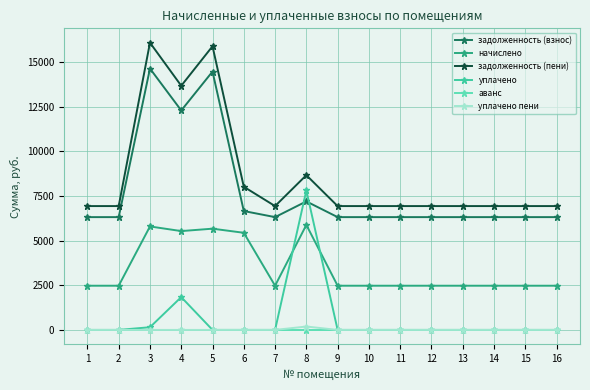

What is the difference between the highest and lowest values at 10?

6940.5